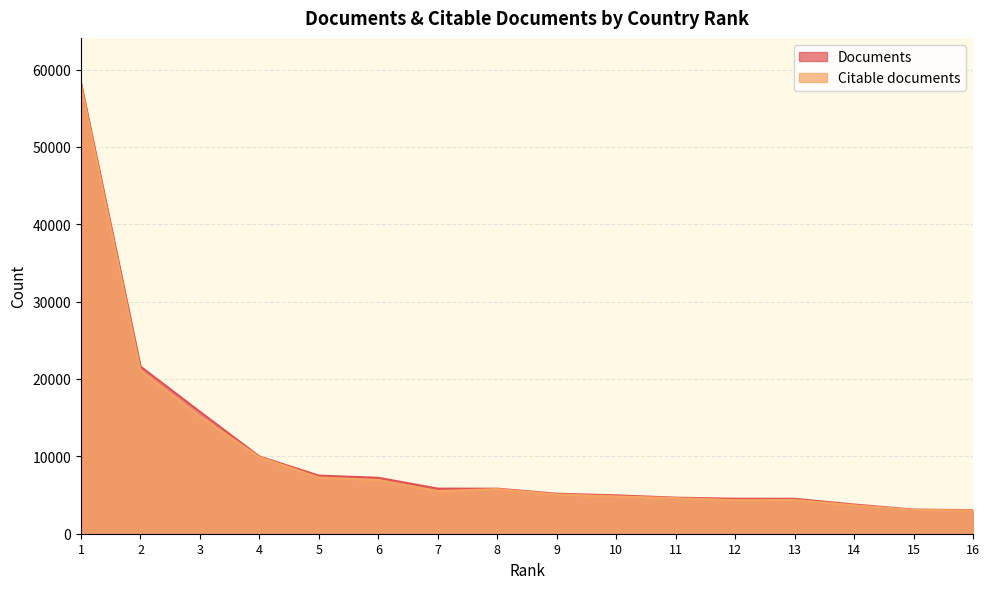

Is it true that Documents equals 935 at 11?

False